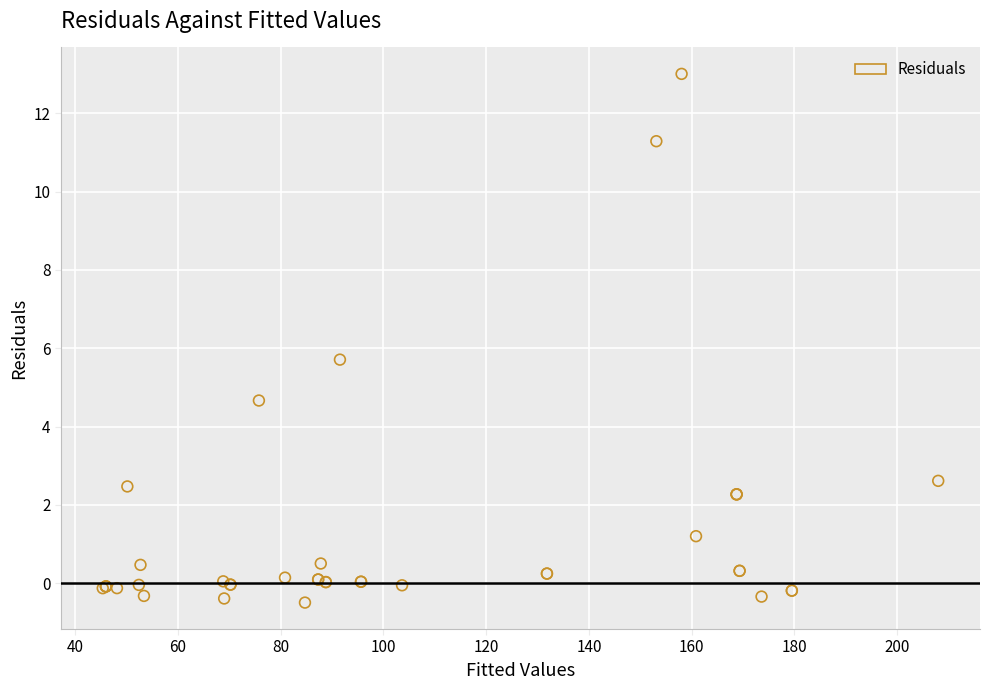

What Y value in the scatter plot is closest to 6?

5.7